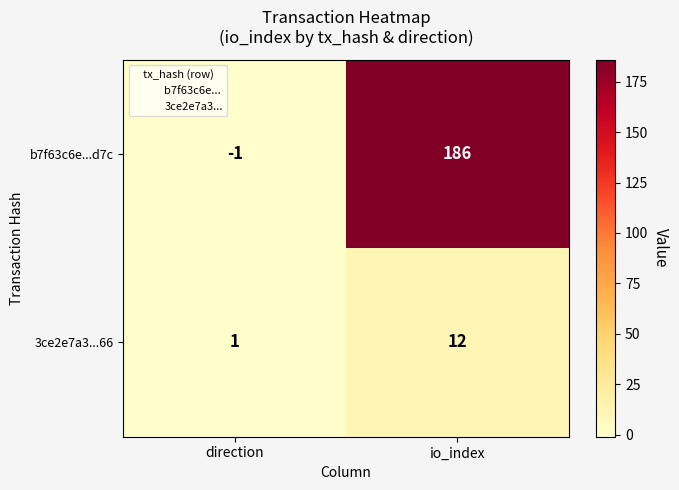

List the series in order of their peak value, lowest first.

3ce2e7a3...66, b7f63c6e...d7c